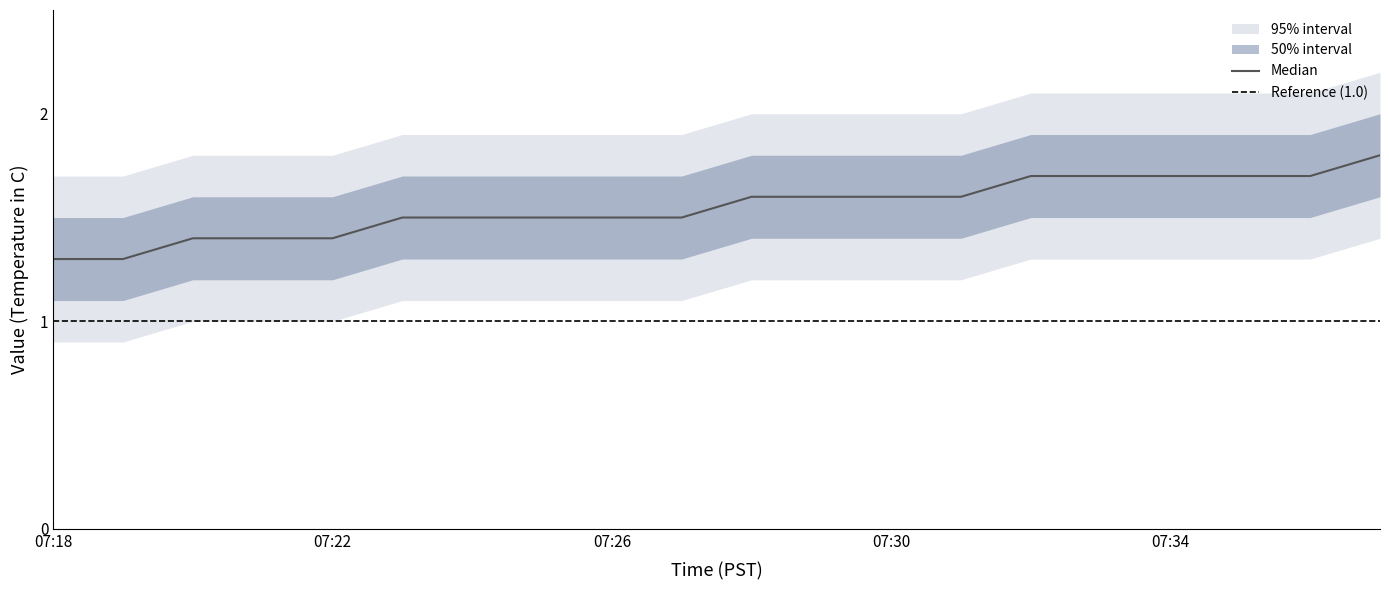

Reading right to left, list all the values displayed in this chart.

center: 1.8	1.7	1.7	1.7	1.7	1.7	1.6	1.6	1.6	1.6	1.5	1.5	1.5	1.5	1.5	1.4	1.4	1.4	1.3	1.3
inner_upper: 2.0	1.9	1.9	1.9	1.9	1.9	1.8	1.8	1.8	1.8	1.7	1.7	1.7	1.7	1.7	1.6	1.6	1.6	1.5	1.5
inner_lower: 1.6	1.5	1.5	1.5	1.5	1.5	1.4	1.4	1.4	1.4	1.3	1.3	1.3	1.3	1.3	1.2	1.2	1.2	1.1	1.1
outer_upper: 2.2	2.1	2.1	2.1	2.1	2.1	2.0	2.0	2.0	2.0	1.9	1.9	1.9	1.9	1.9	1.8	1.8	1.8	1.7	1.7
outer_lower: 1.4	1.3	1.3	1.3	1.3	1.3	1.2	1.2	1.2	1.2	1.1	1.1	1.1	1.1	1.1	1.0	1.0	1.0	0.9	0.9